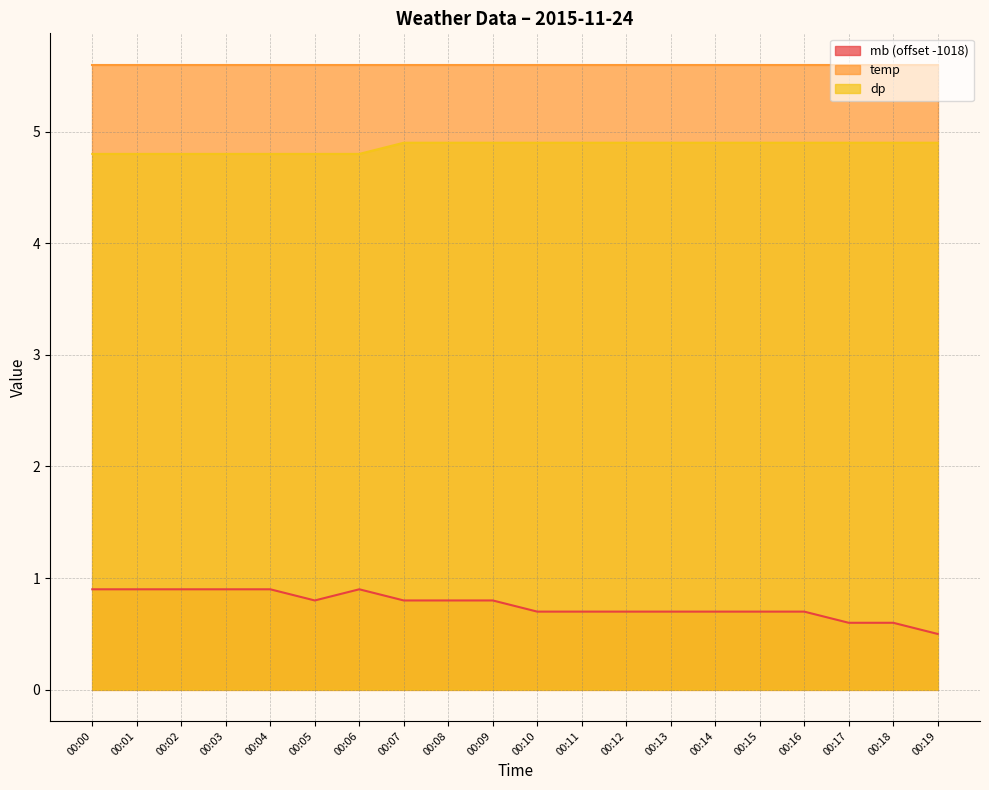

True or false: mb and dp cross at least once.

False